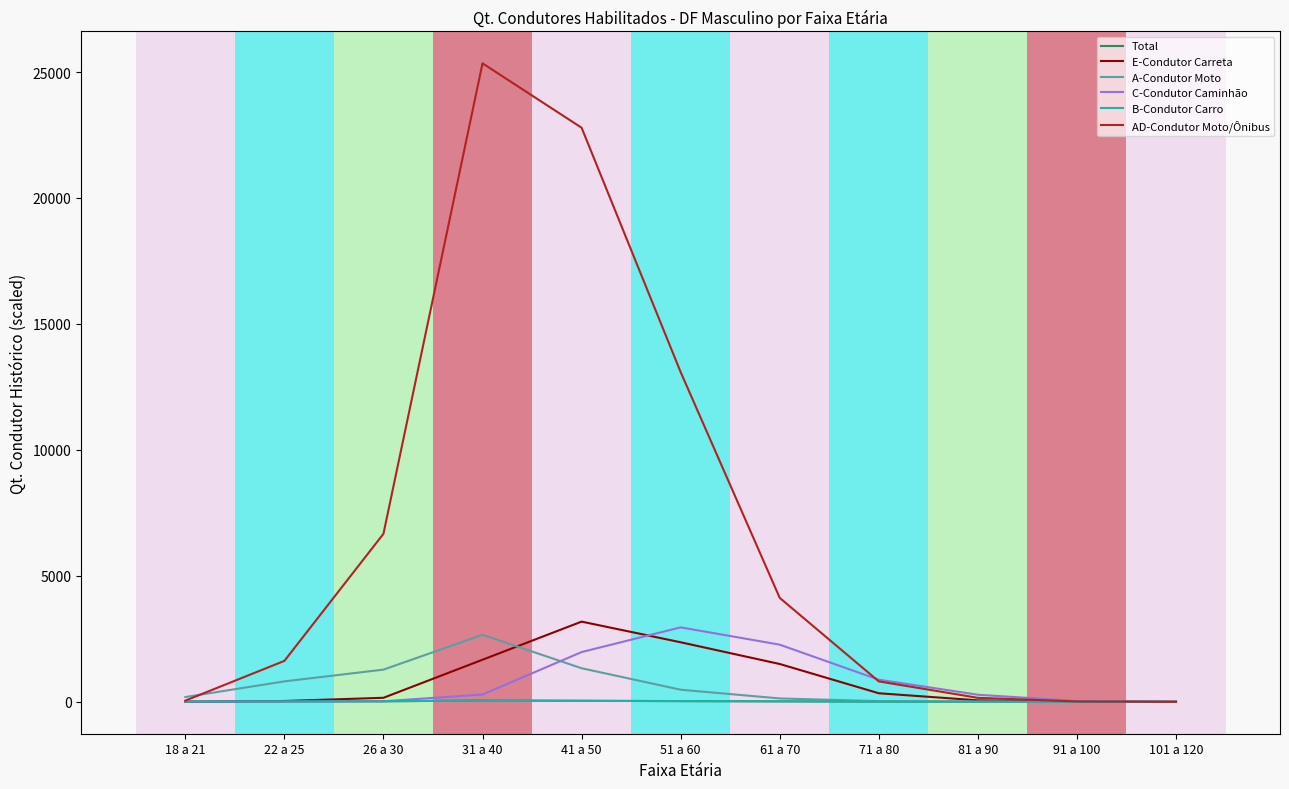

Where is AD-Condutor Moto/Ônibus nearest to the value 12672?

51 a 60